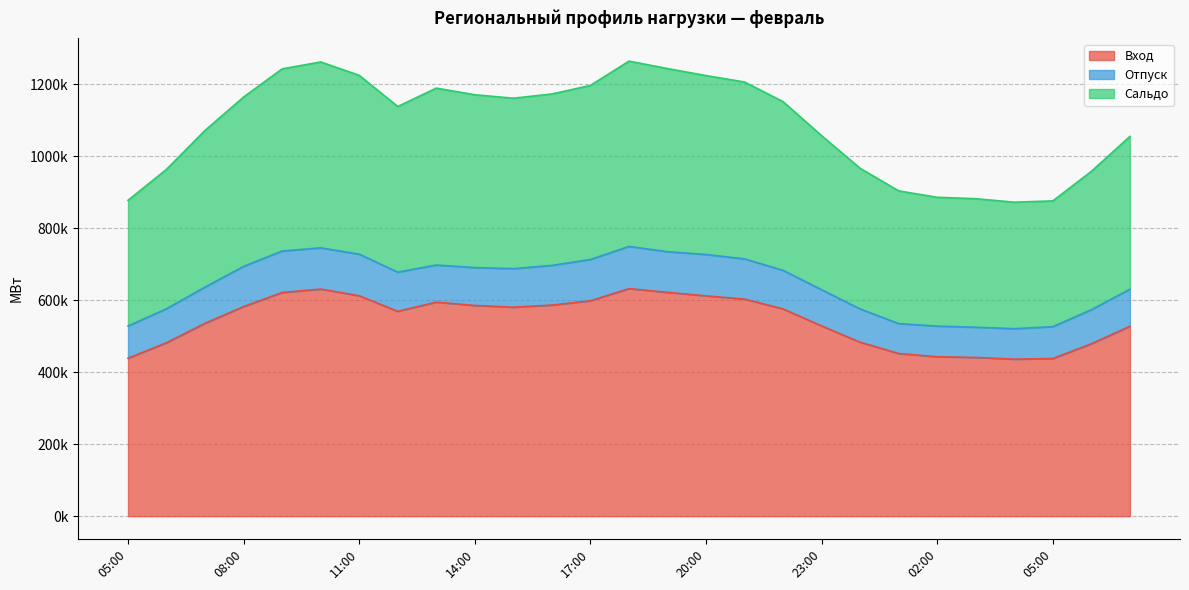

Where is the first local maximum for Сальдо?

10:00